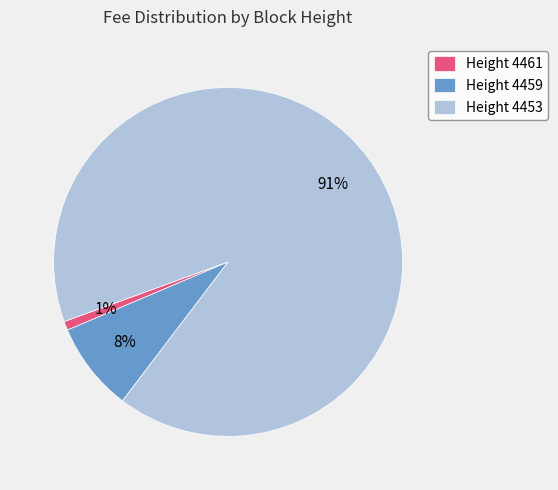

Is there any slice that represents more than half of the pie?

Yes